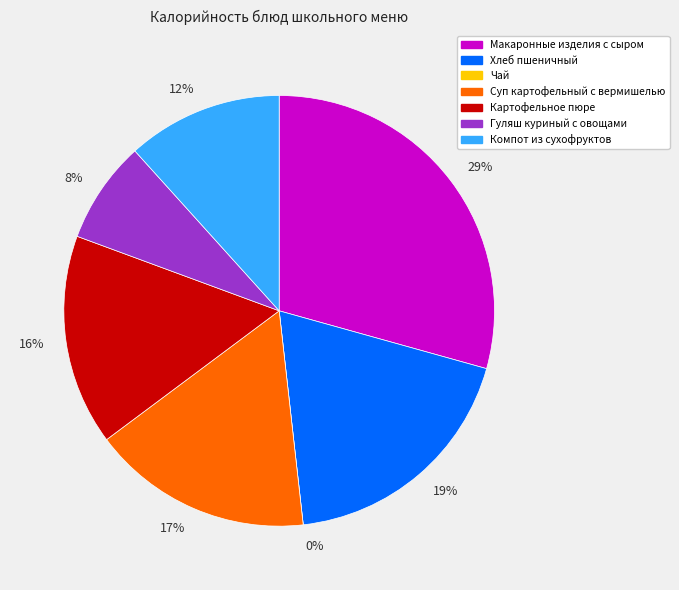

How many segments does this pie chart have?

7